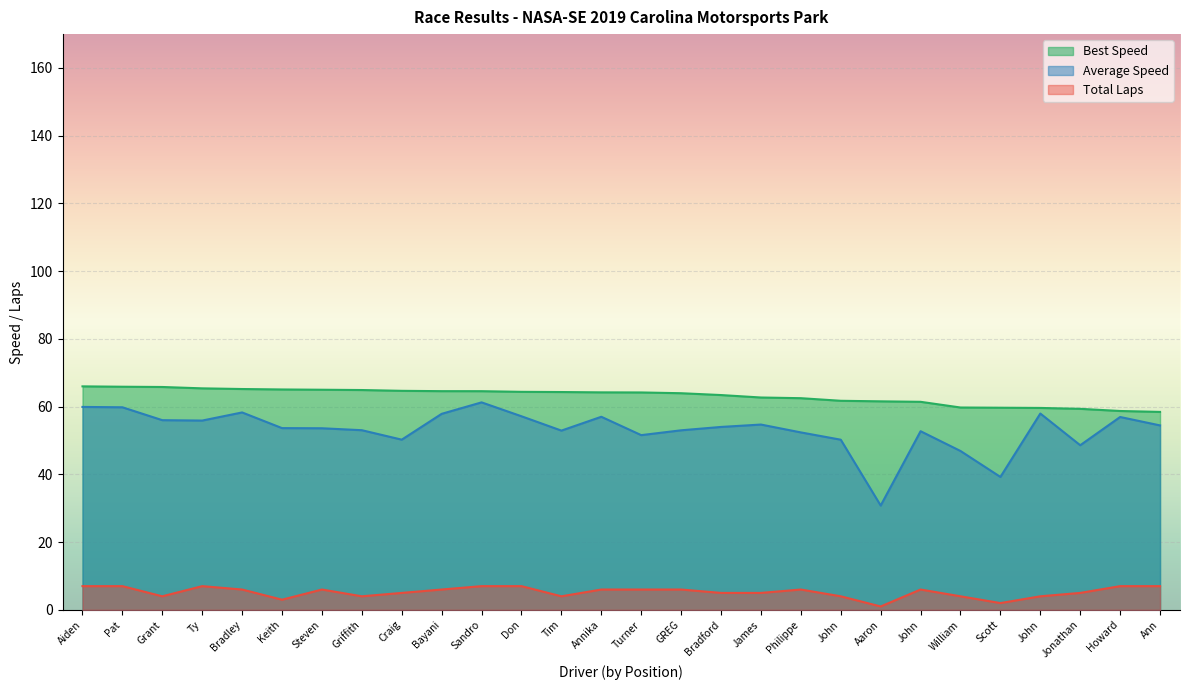

What is the average value of the Average Speed series?

53.2